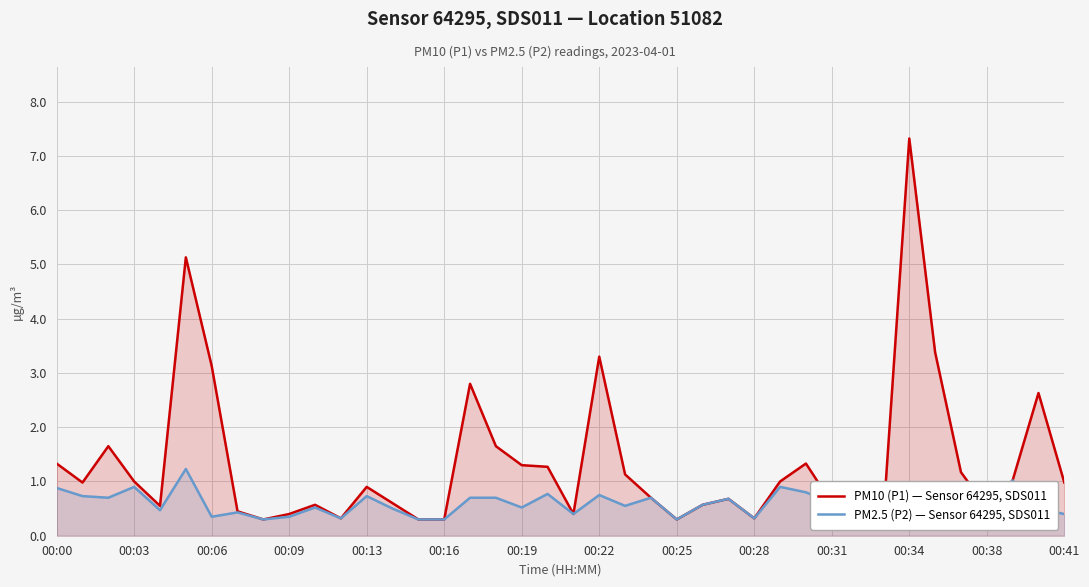

Rank the series at 00:41 from highest to lowest value.

PM10 (P1) — Sensor 64295, SDS011, PM2.5 (P2) — Sensor 64295, SDS011